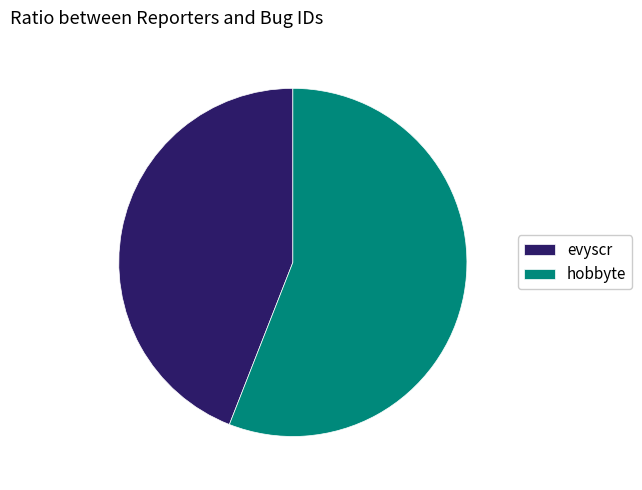

How many segments does this pie chart have?

2